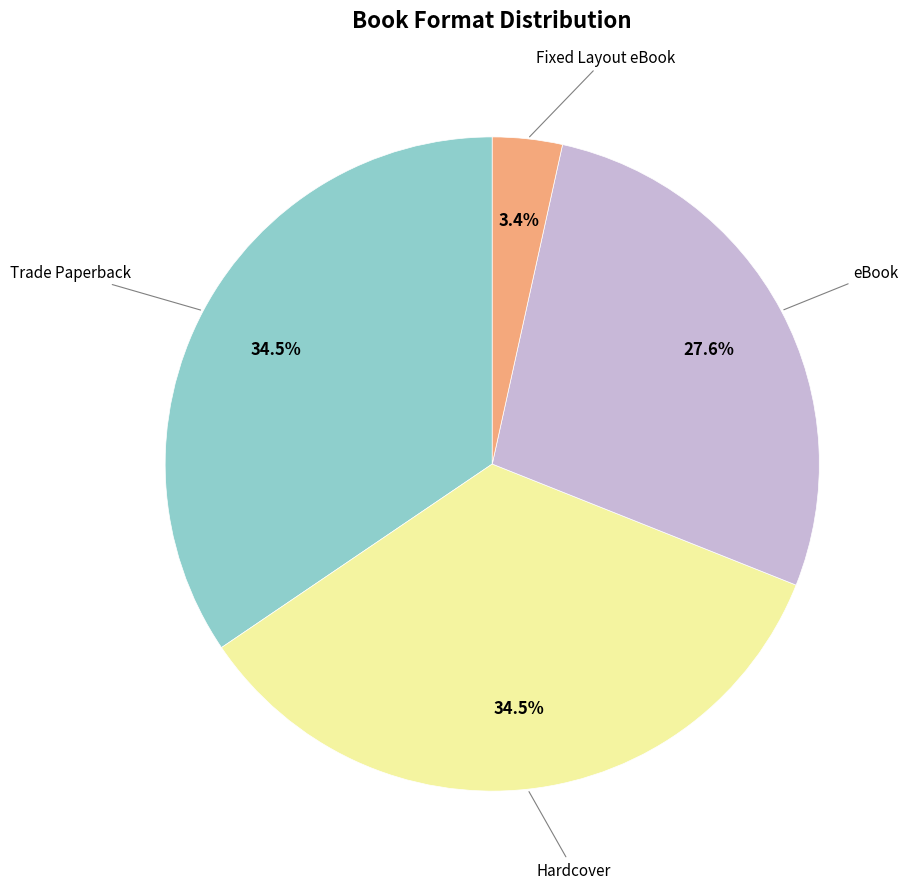

Is there any slice that represents more than half of the pie?

No